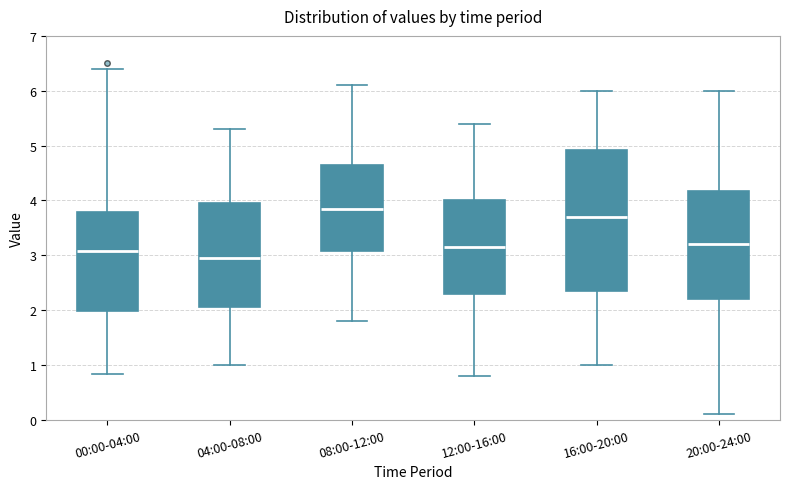

Which box has the lowest median line?

04:00-08:00